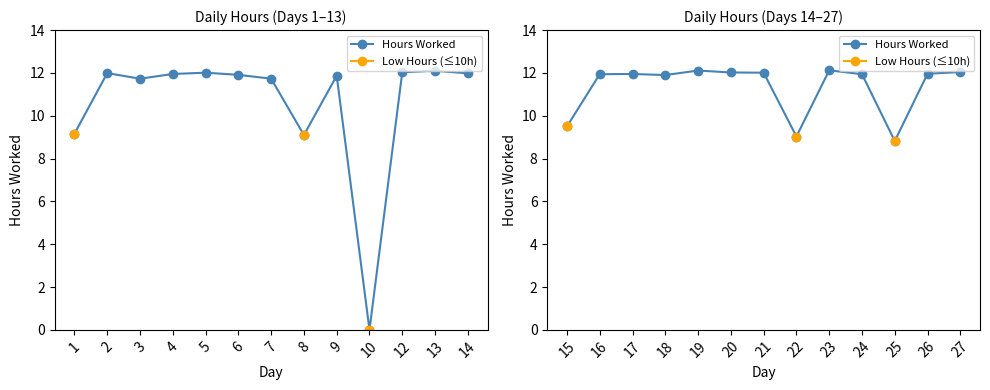

What is the value of the Low Hours (≤10h) point at the 11th from the left?

8.8